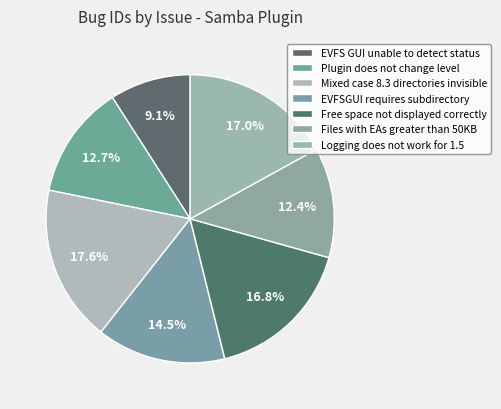

Count the number of slices in the pie.

7